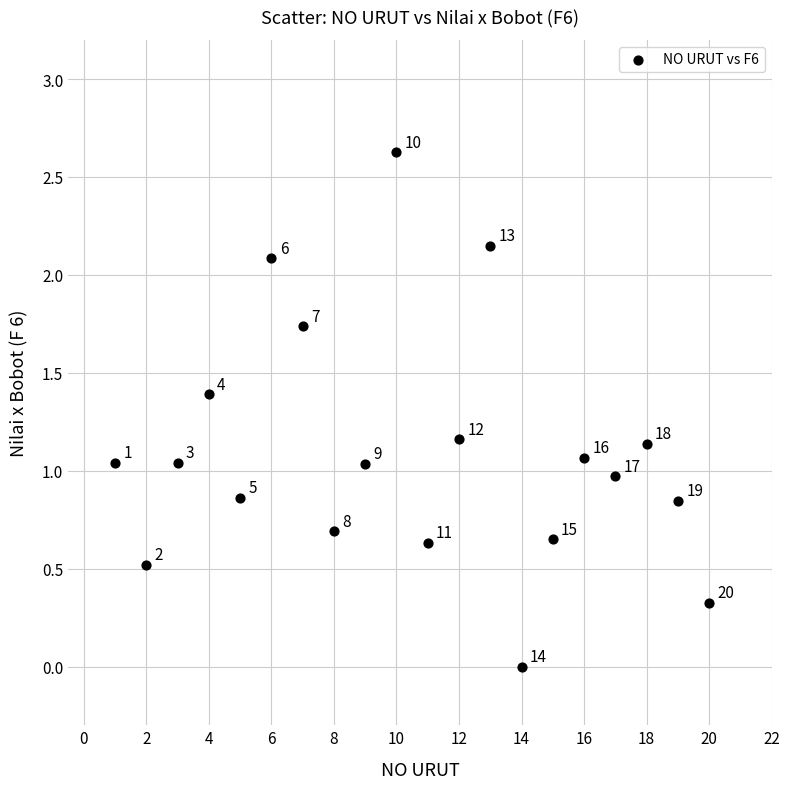

What is the range of X values (max minus min)?

19.0